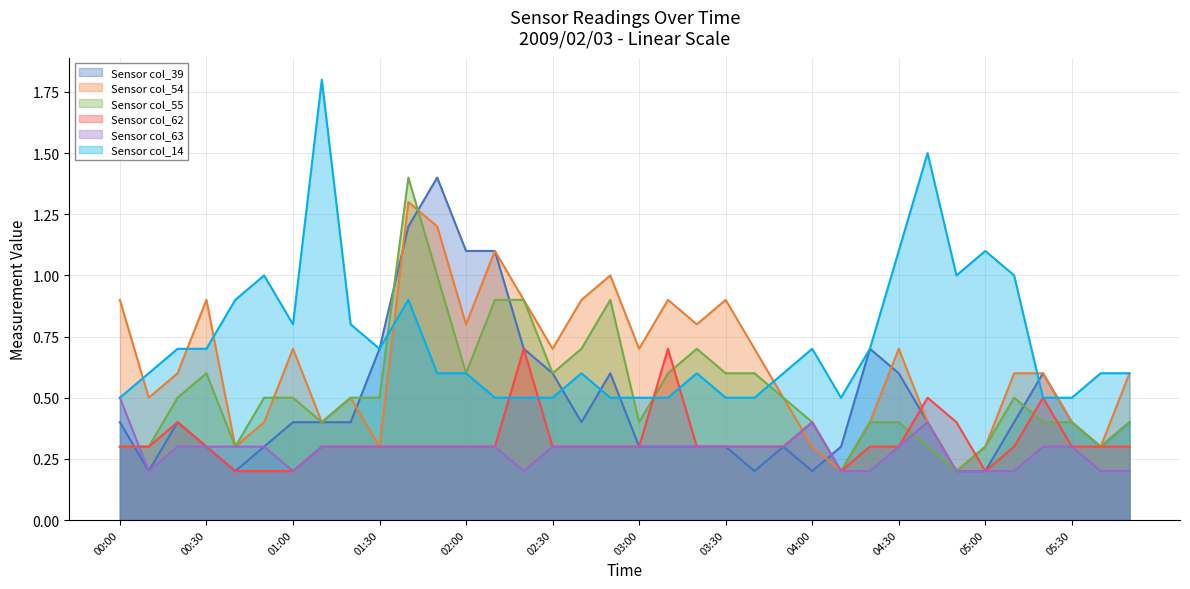

Rank the series by their maximum value, from lowest to highest.

col_63, col_62, col_54, col_39, col_55, col_14